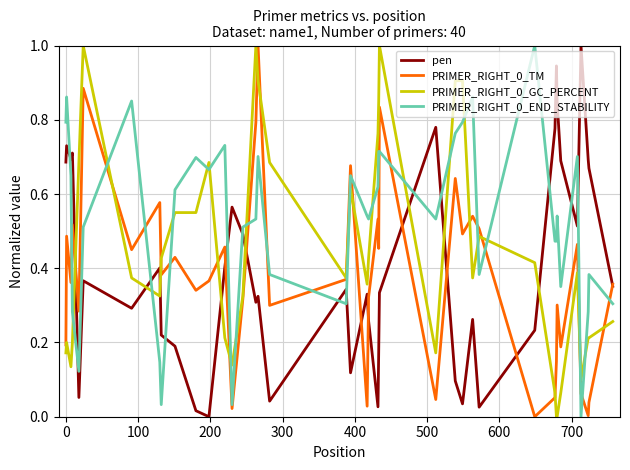

How many lines are shown in the chart?

4